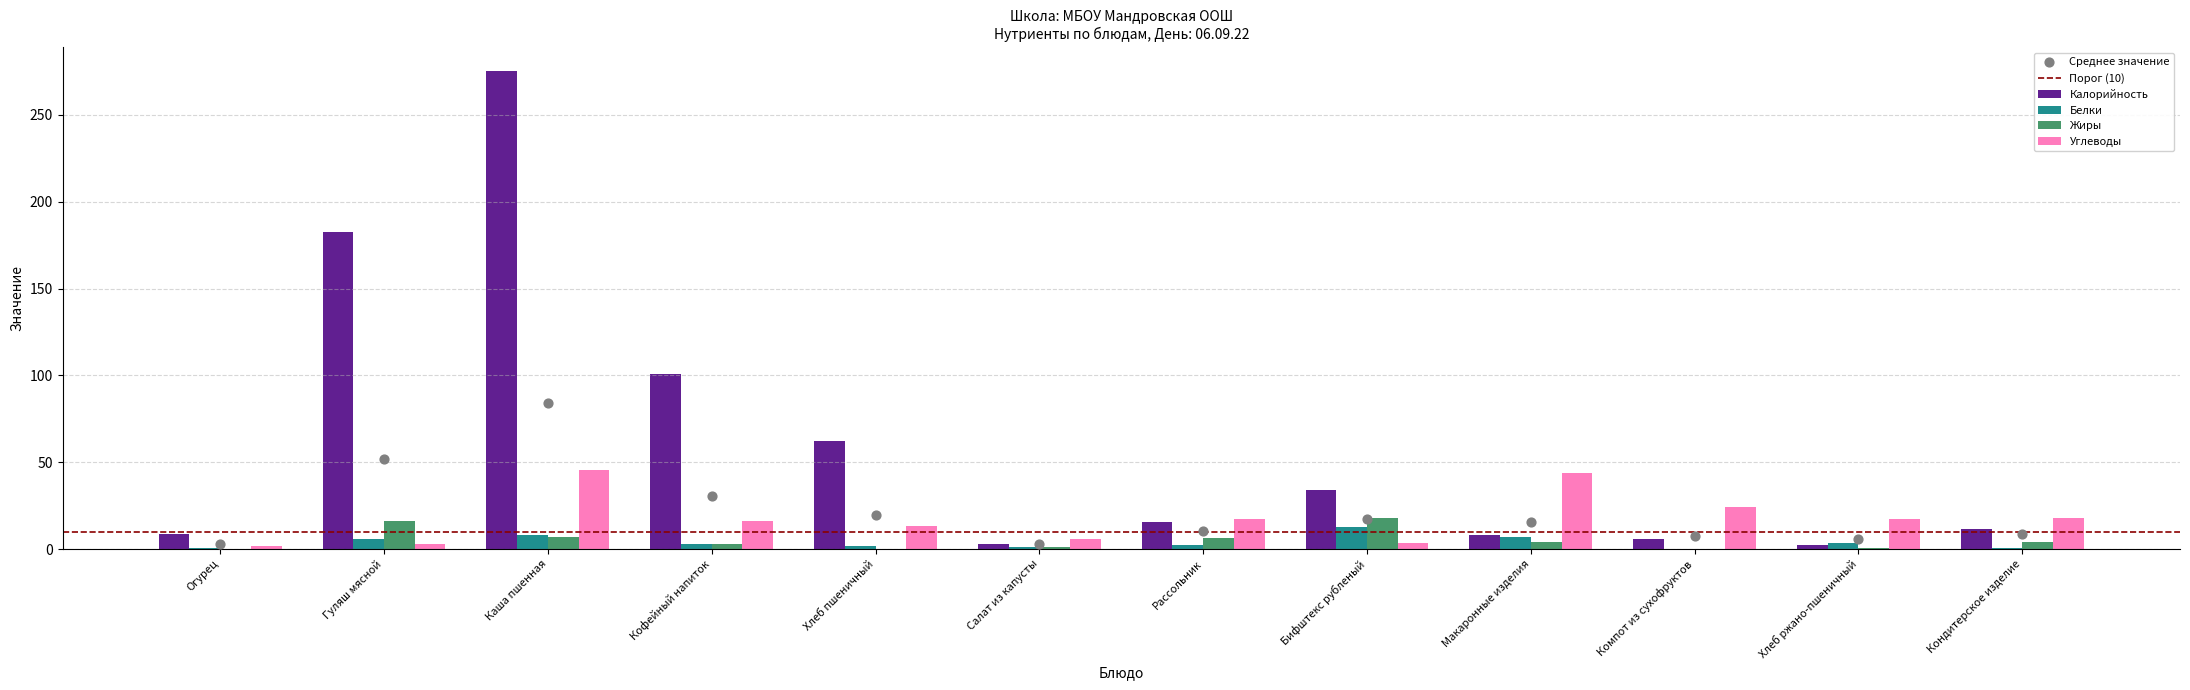

What are all the series names shown in the legend?

Калорийность, Белки, Жиры, Углеводы